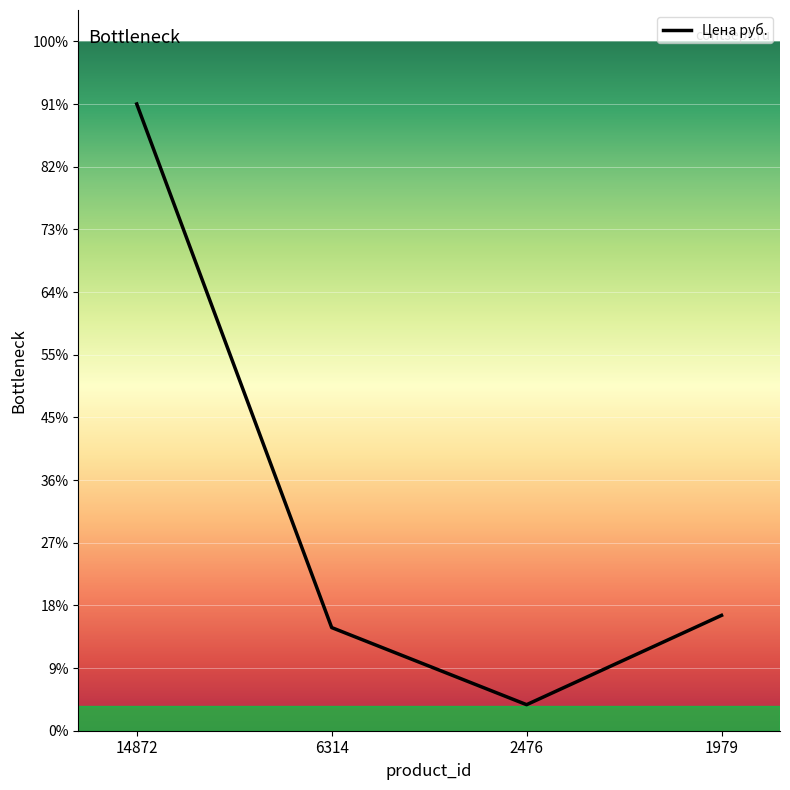

How many interior local valleys (lower than both neighbors) does the data have?

1